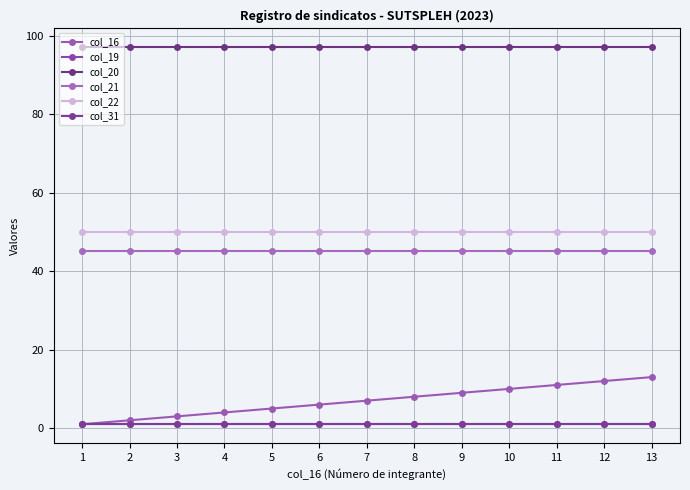

Does the chart have visible grid lines?

Yes